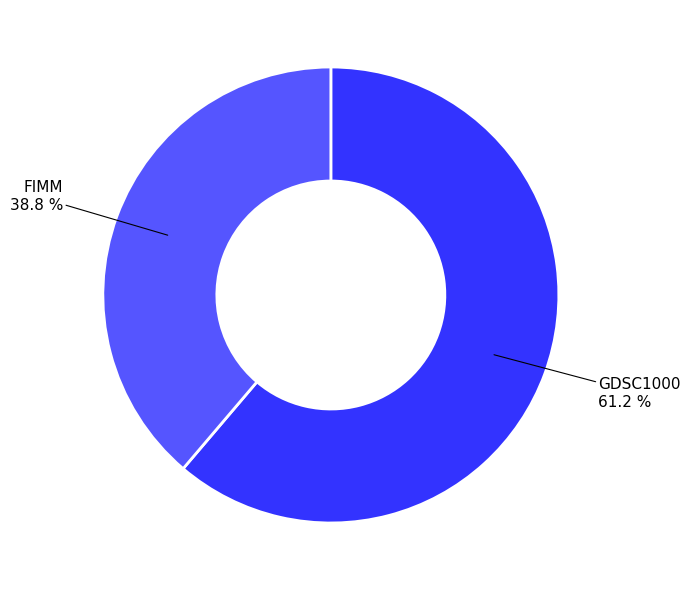

Is there a majority slice in this chart?

Yes